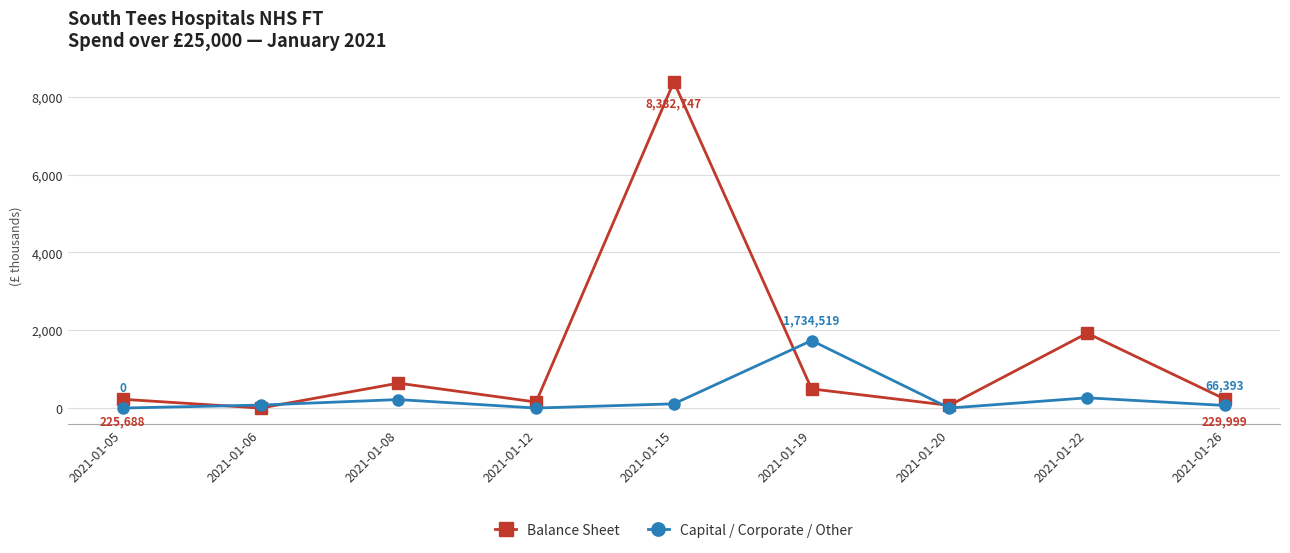

Between which two adjacent categories do Capital / Corporate / Other and Balance Sheet first intersect?

2021-01-05 and 2021-01-06